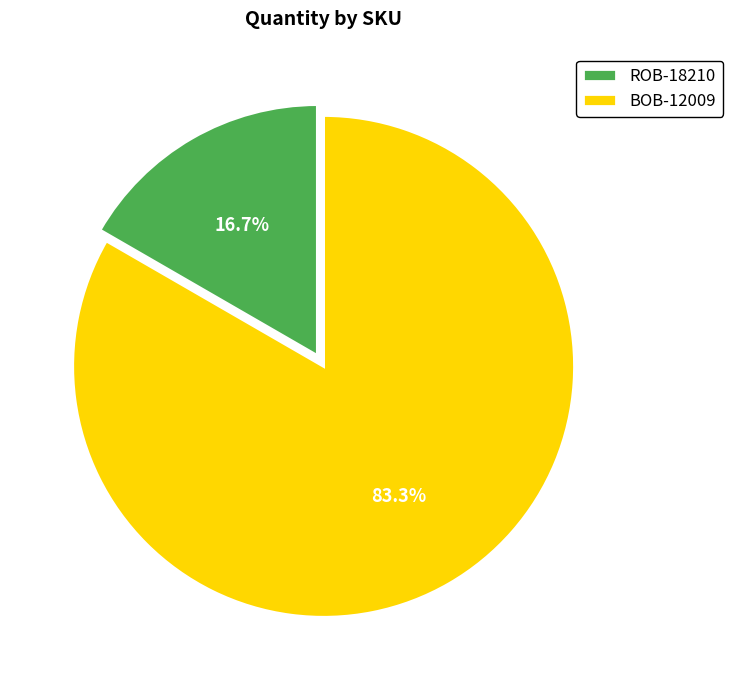

What portion of the pie excludes ROB-18210?

83.3%